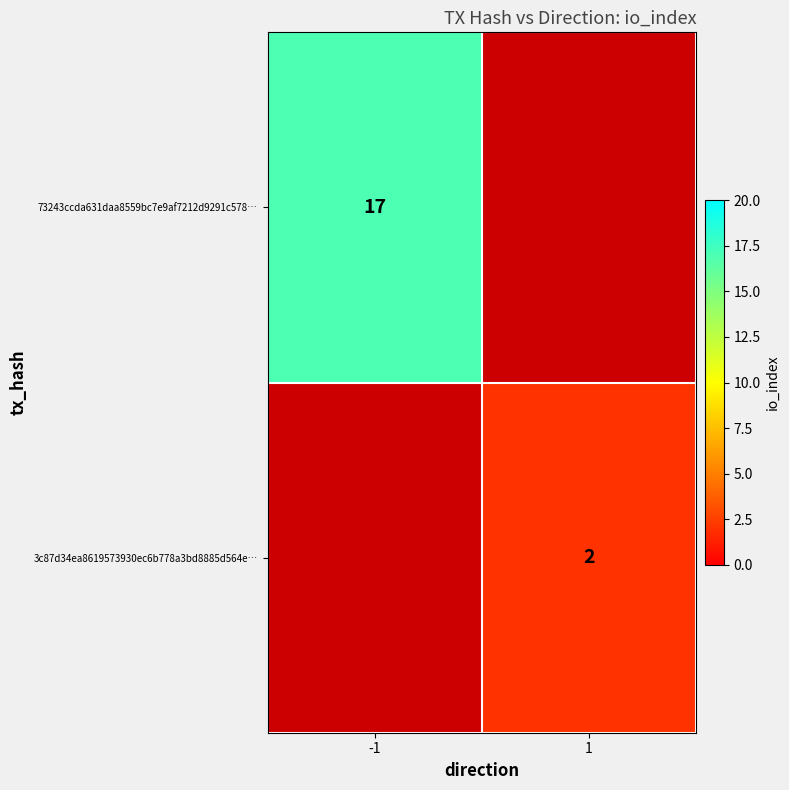

Is the value of 73243ccda631daa8559bc7e9af7212d9291c578… at -1 greater than the value of 3c87d34ea8619573930ec6b778a3bd8885d564e… at 1?

Yes